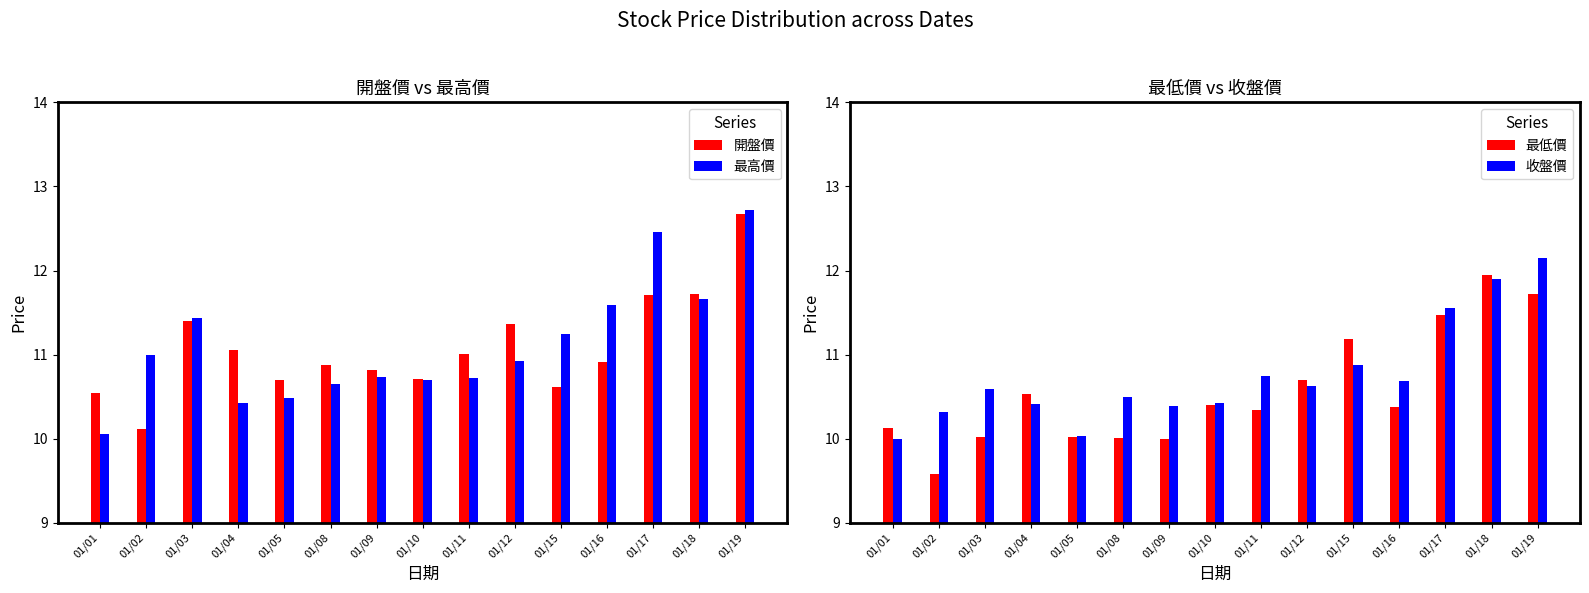

Reading right to left, extract all data points from this chart.

開盤價: 12.7	11.7	11.7	10.9	10.6	11.4	11.0	10.7	10.8	10.9	10.7	11.1	11.4	10.1	10.5
最高價: 12.7	11.7	12.5	11.6	11.2	10.9	10.7	10.7	10.7	10.6	10.5	10.4	11.4	11.0	10.1
最低價: 11.7	12.0	11.5	10.4	11.2	10.7	10.3	10.4	10.0	10.0	10.0	10.5	10.0	9.6	10.1
收盤價: 12.1	11.9	11.6	10.7	10.9	10.6	10.7	10.4	10.4	10.5	10.0	10.4	10.6	10.3	10.0